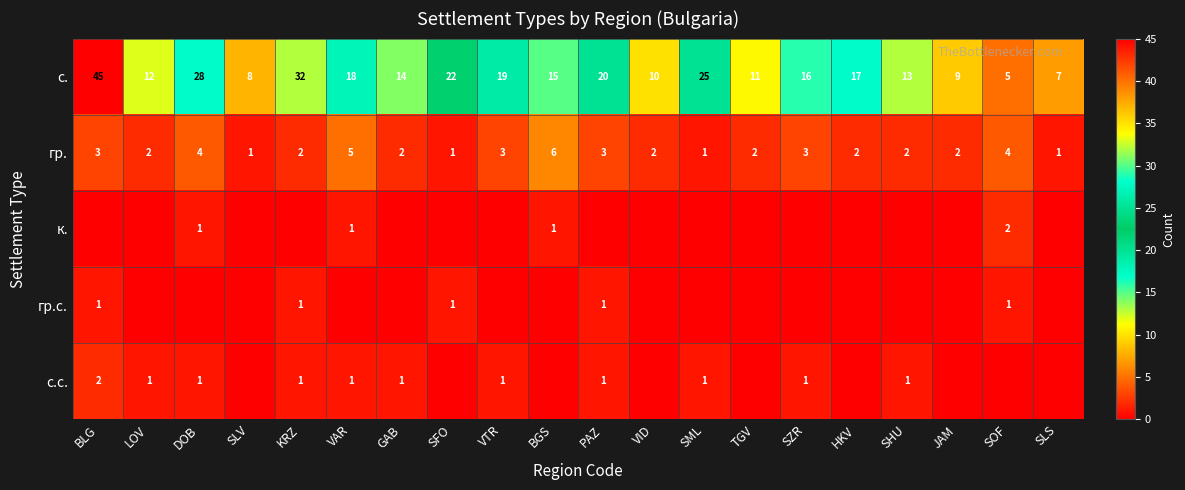

Rank the categories by с. value from lowest to highest.

SOF, SLS, SLV, JAM, VID, TGV, LOV, SHU, GAB, BGS, SZR, HKV, VAR, VTR, PAZ, SFO, SML, DOB, KRZ, BLG